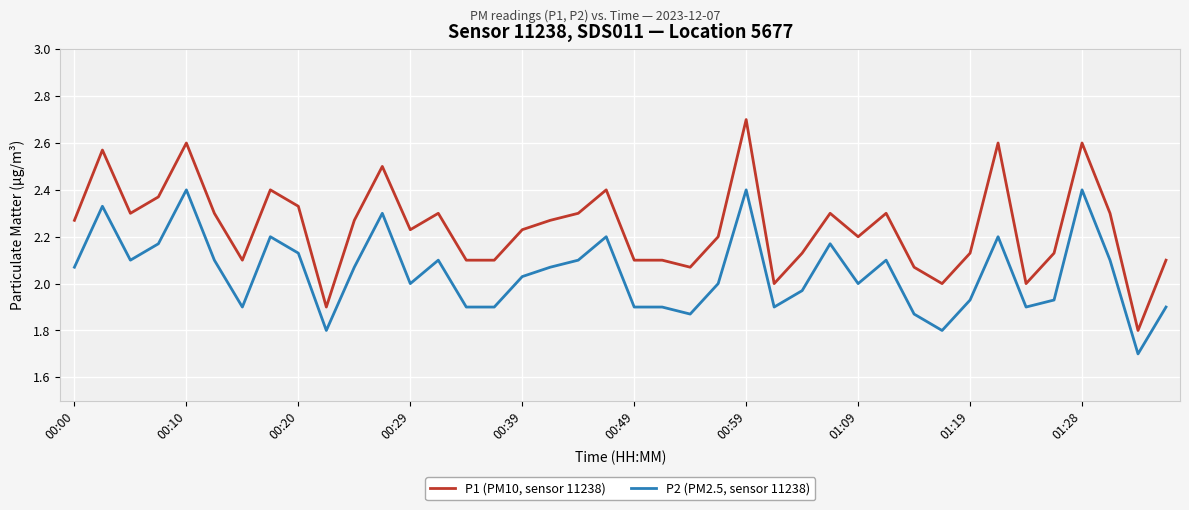

Which series has the largest range (max minus min)?

P1 (PM10, sensor 11238)